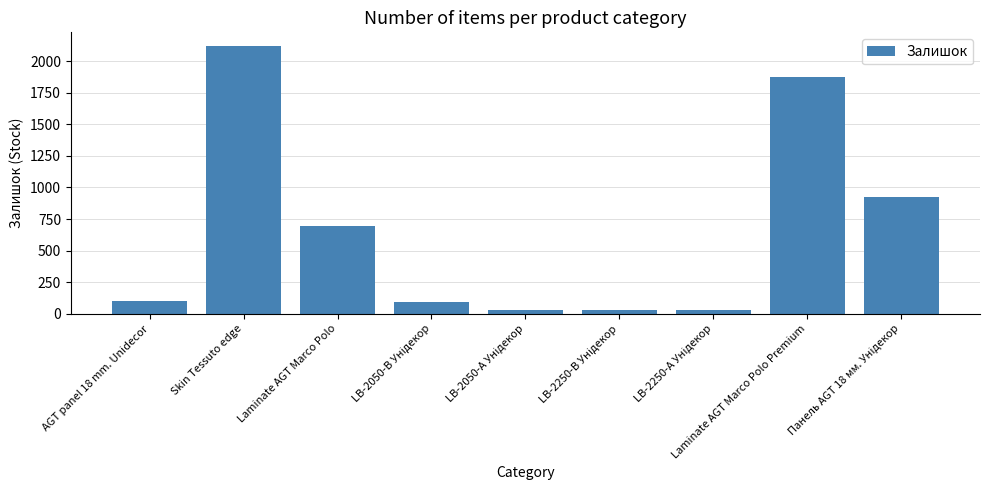

True or false: the data shows 2122 at Skin Tessuto edge.

True